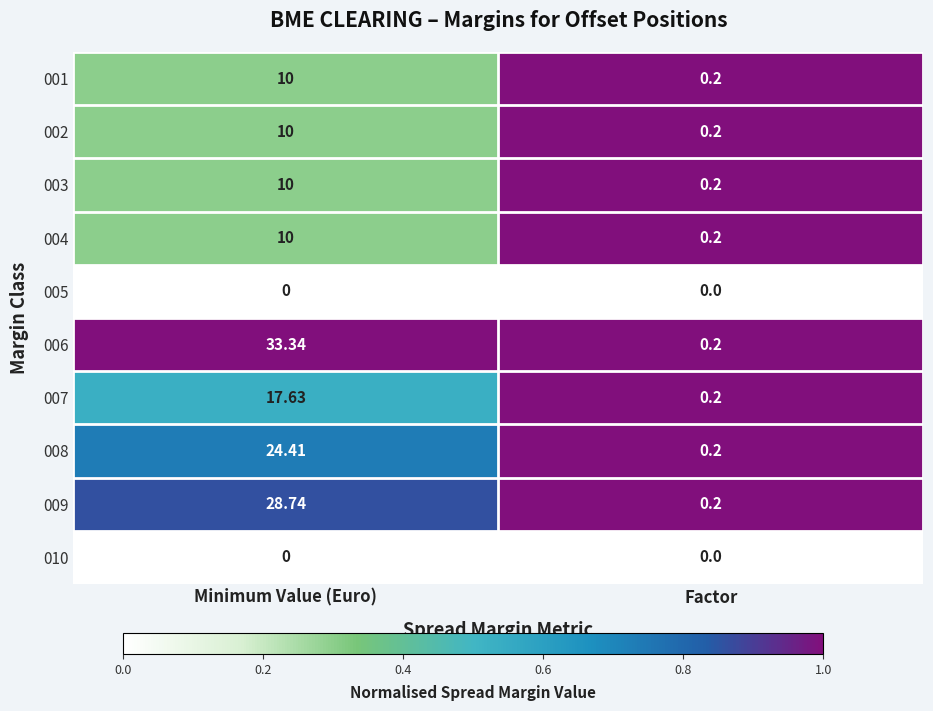

List the labels in order of 007 value, smallest first.

Factor, Minimum Value (Euro)